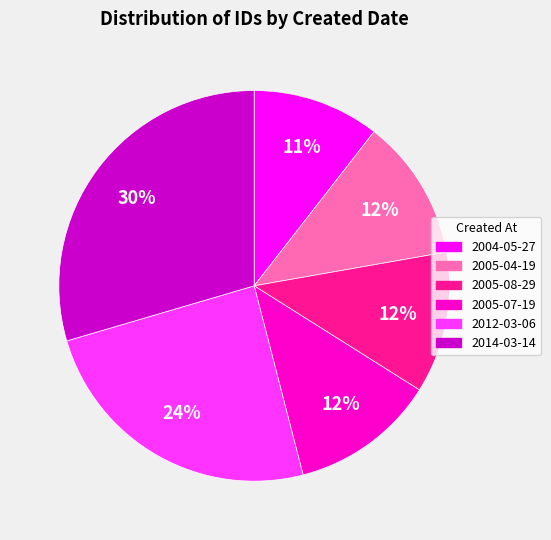

To the nearest percent, what percentage of the pie is 2004-05-27?

11%